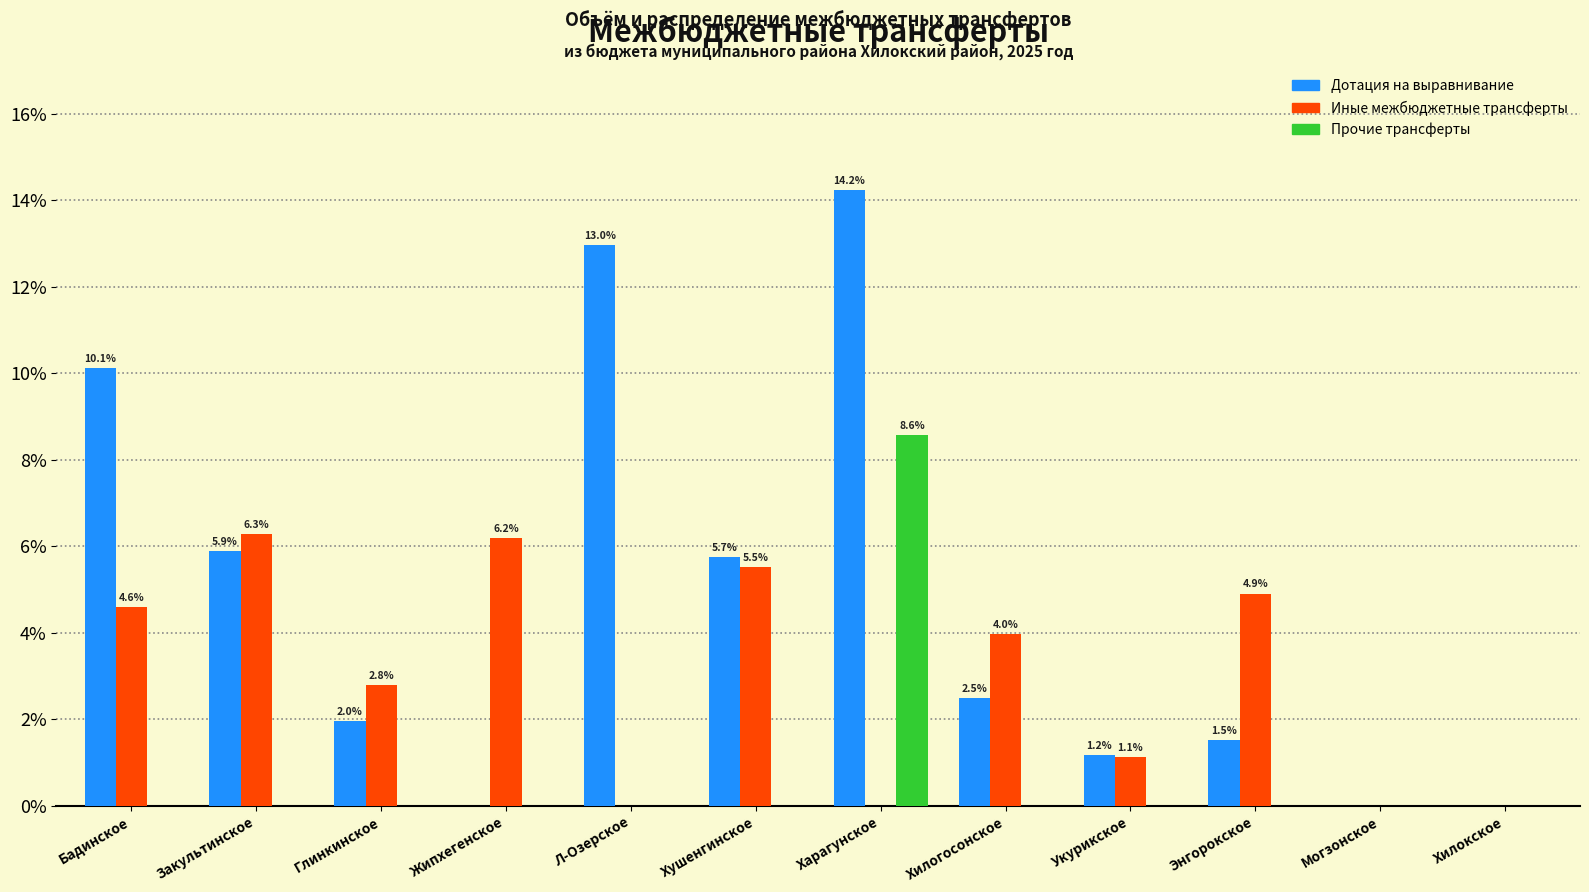

Reading left to right, what are all the values shown in this chart?

Дотация на выравнивание: Бадинское=10.1	Закультинское=5.9	Глинкинское=2.0	Жипхегенское=0.0	Л-Озерское=13.0	Хушенгинское=5.7	Харагунское=14.2	Хилогосонское=2.5	Укурикское=1.2	Энгорокское=1.5	Могзонское=0.0	Хилокское=0.0
Иные межбюджетные трансферты: Бадинское=4.6	Закультинское=6.3	Глинкинское=2.8	Жипхегенское=6.2	Л-Озерское=0.0	Хушенгинское=5.5	Харагунское=0.0	Хилогосонское=4.0	Укурикское=1.1	Энгорокское=4.9	Могзонское=0.0	Хилокское=0.0
Прочие трансферты: Бадинское=0.0	Закультинское=0.0	Глинкинское=0.0	Жипхегенское=0.0	Л-Озерское=0.0	Хушенгинское=0.0	Харагунское=8.6	Хилогосонское=0.0	Укурикское=0.0	Энгорокское=0.0	Могзонское=0.0	Хилокское=0.0